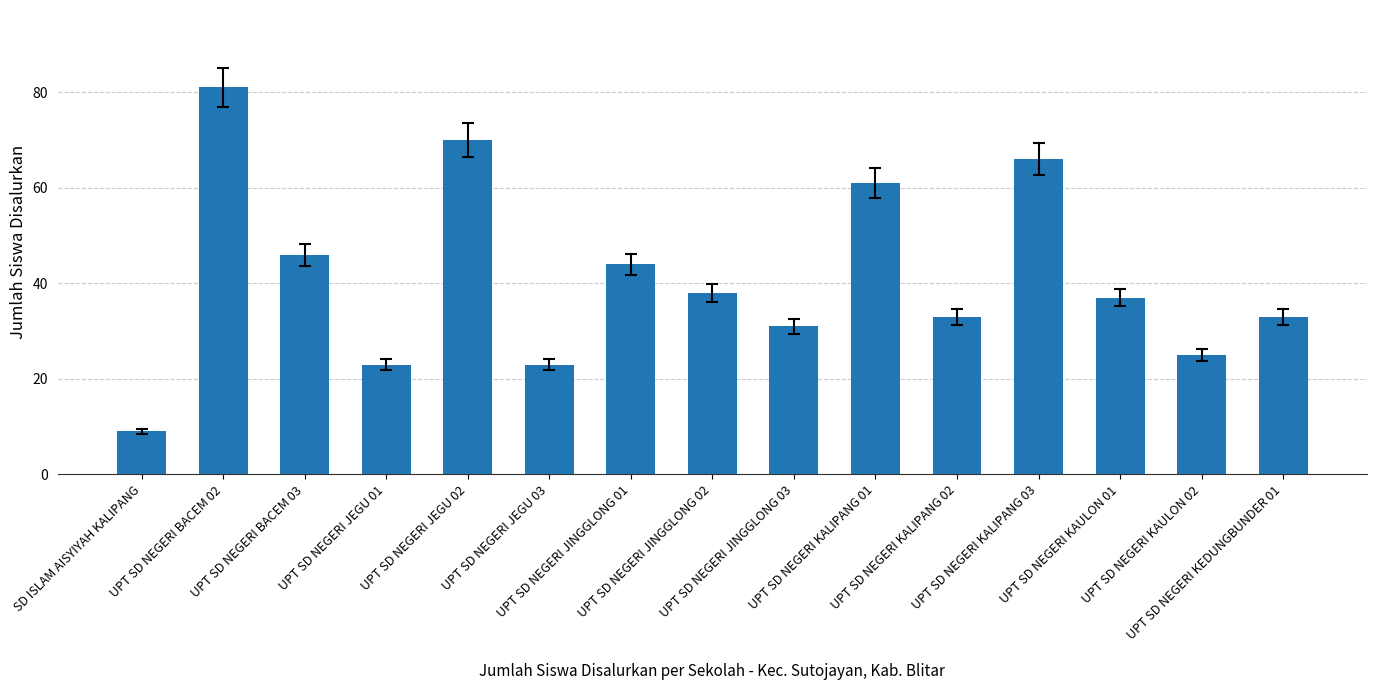

True or false: the data shows 12 at UPT SD NEGERI KAULON 02.

False